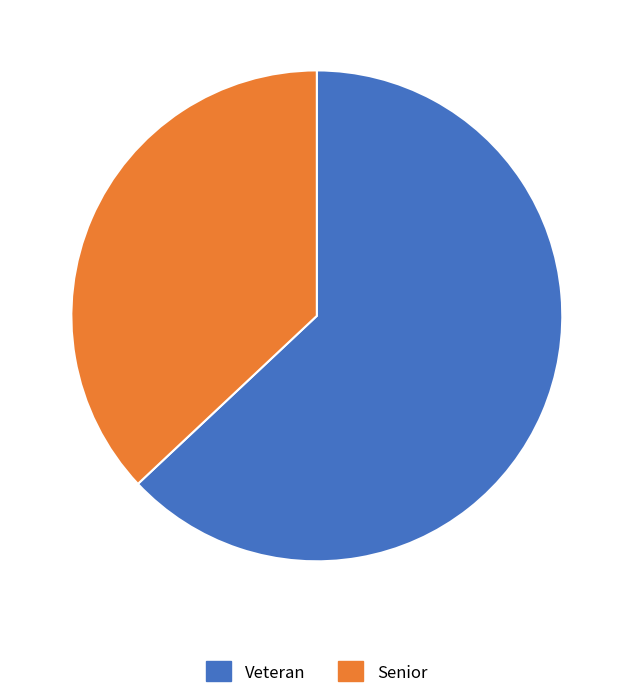

What is the largest slice in the pie chart?

Veteran